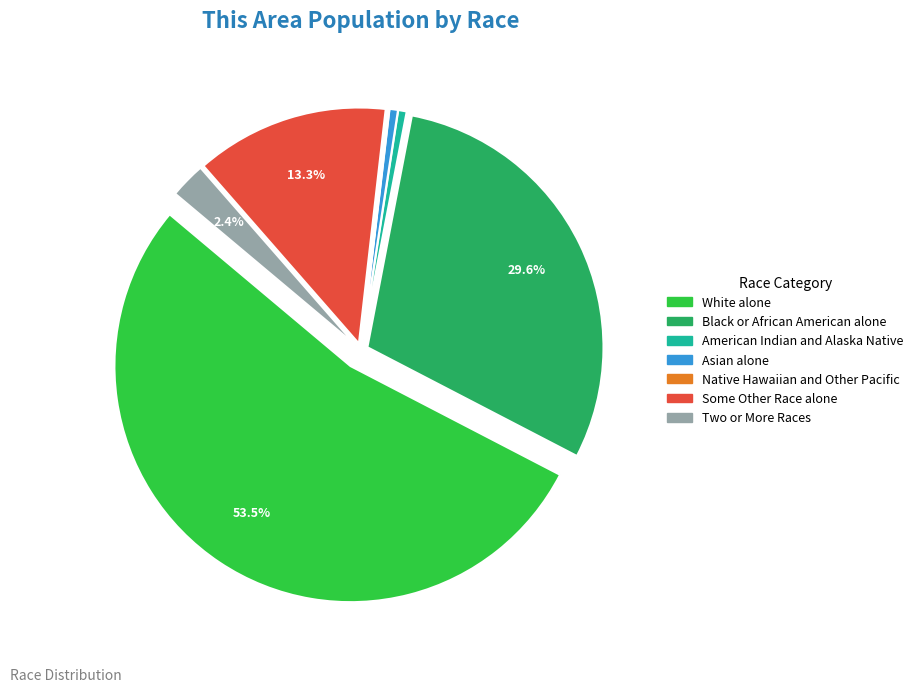

Is there a majority slice in this chart?

Yes